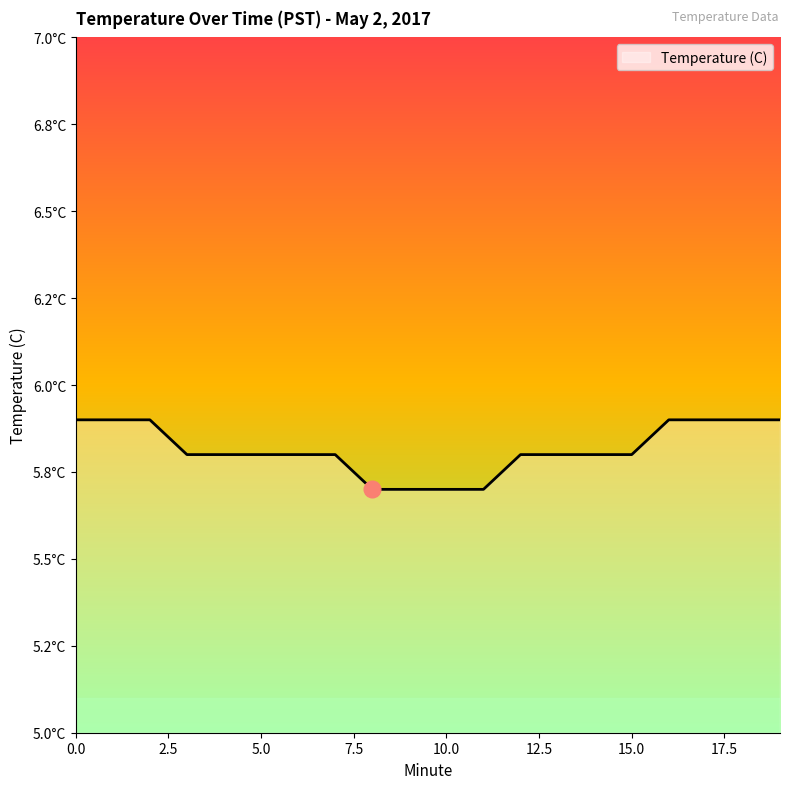

What is the value of the 13th point from the left?

5.8